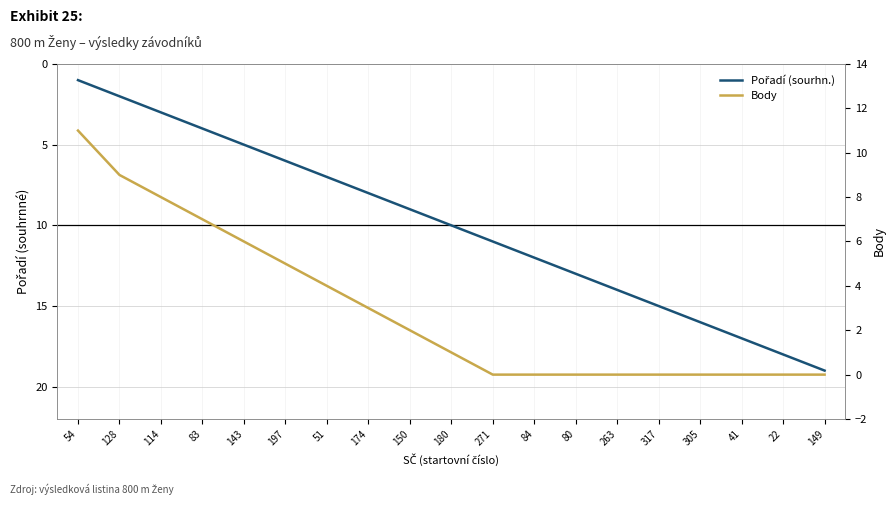

Where does the Body series first go above 1?

54